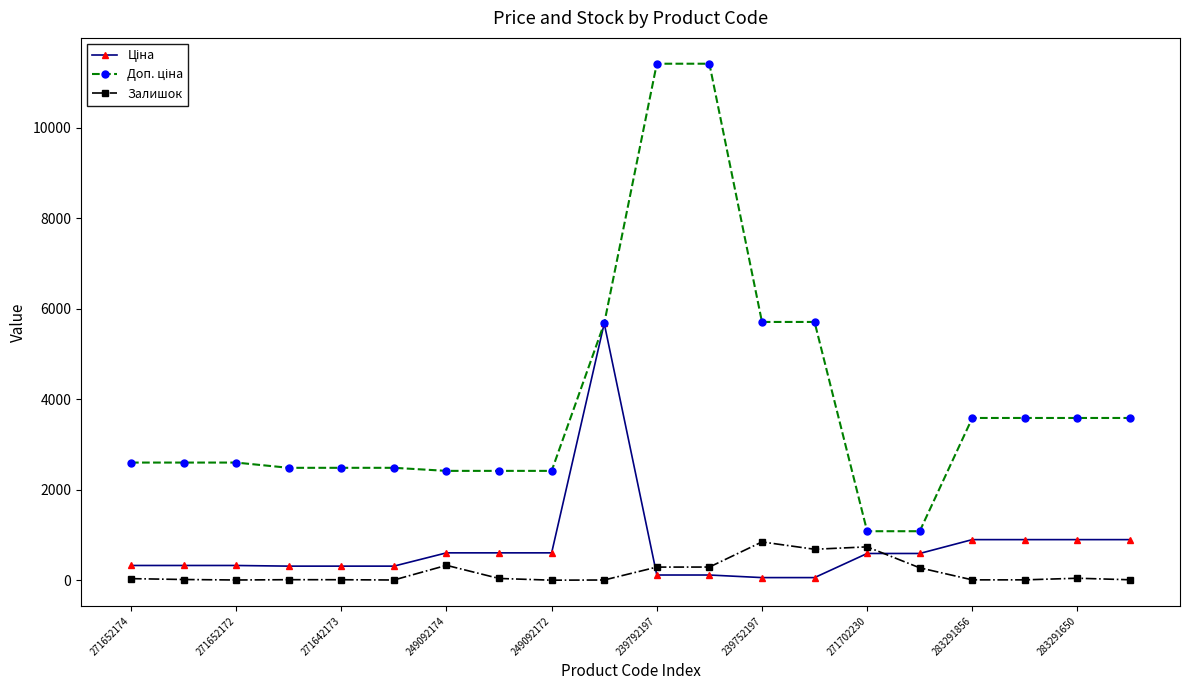

At how many categories does at least one series exceed 1895?

18